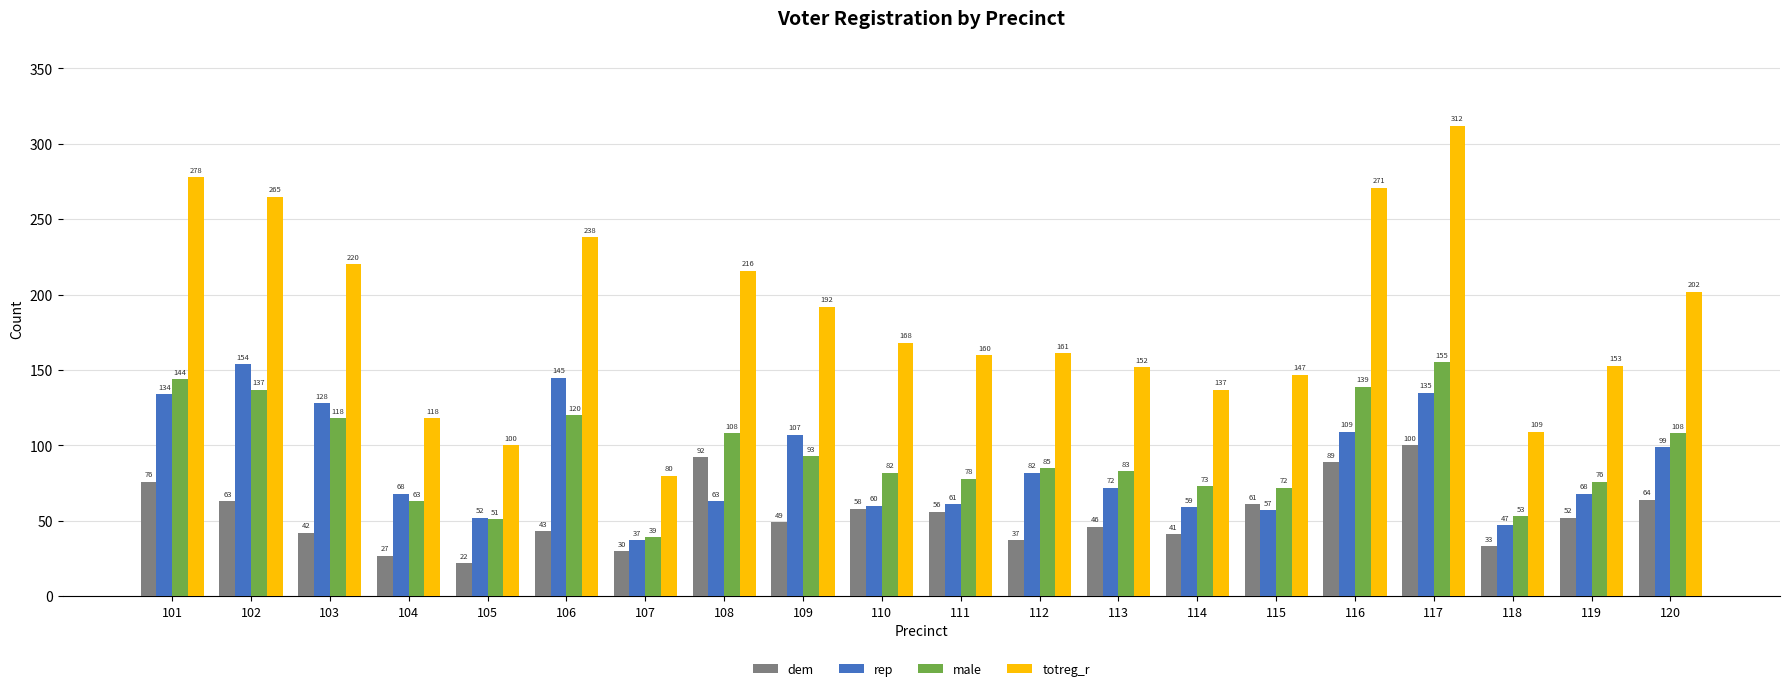

What is the minimum value for dem?

22